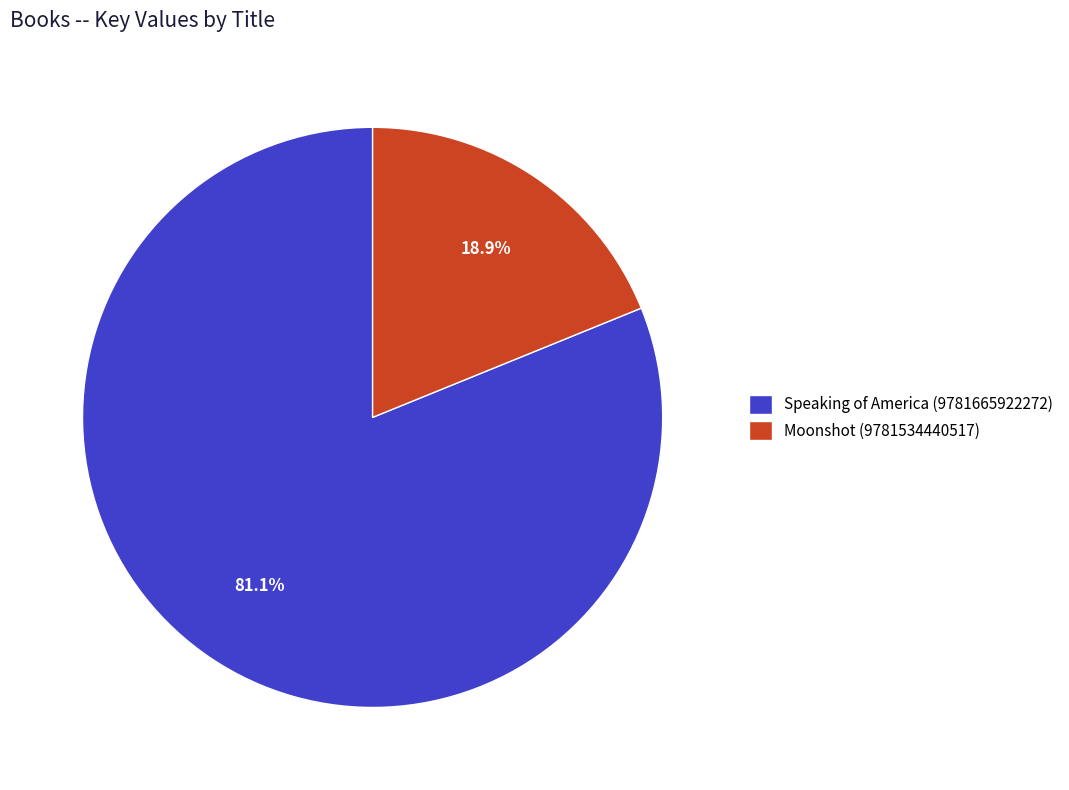

Which has a higher value, Moonshot (9781534440517) or Speaking of America (9781665922272)?

Speaking of America (9781665922272)